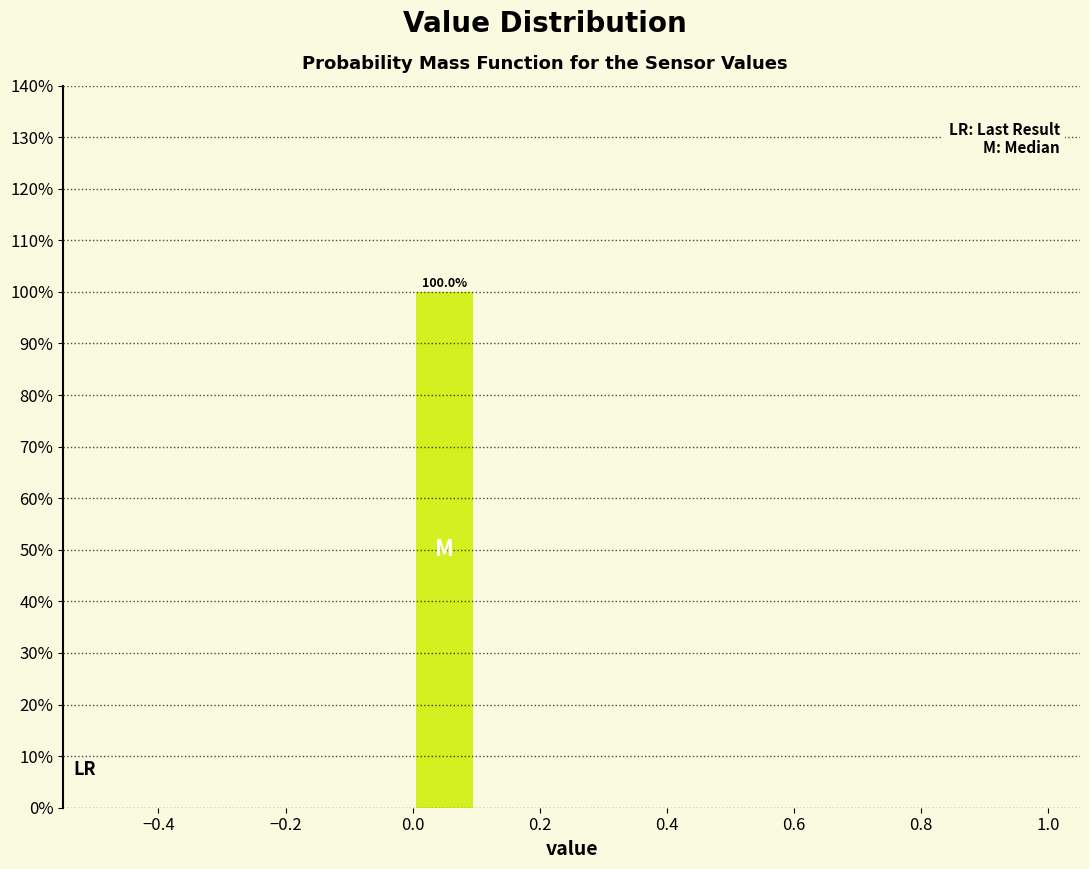

Which range on the x-axis has the tallest bar?

0.0 to 0.1